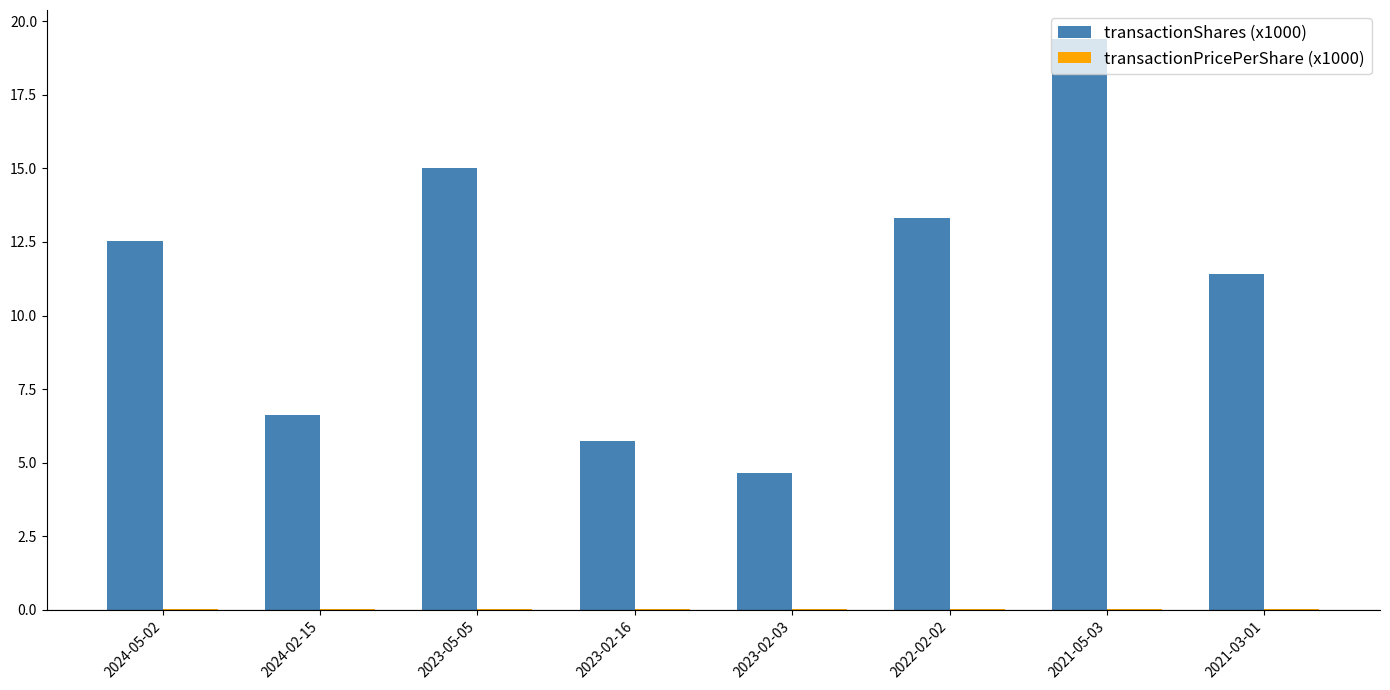

At which category is the sum across all series the highest?

2021-05-03